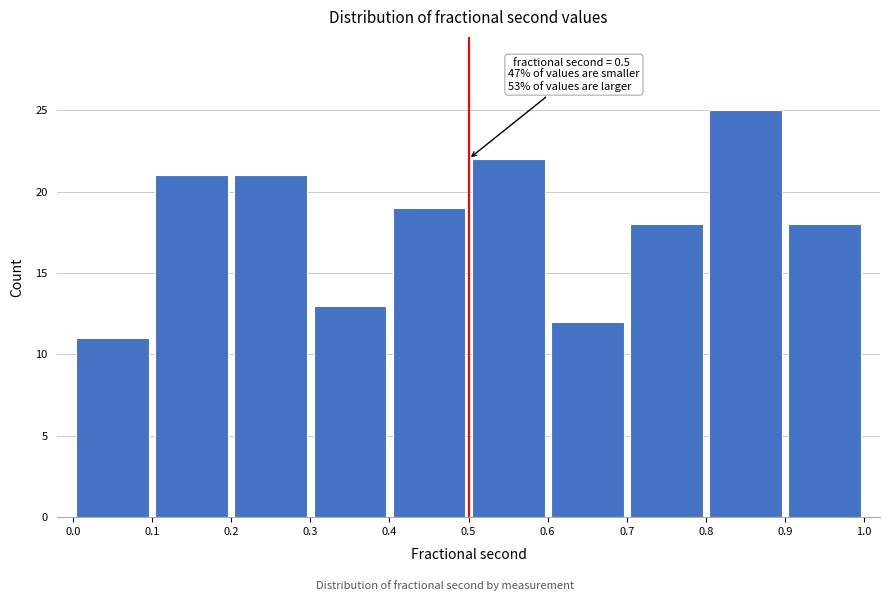

Over which range of the x-axis is the bar tallest?

0.8 to 0.9